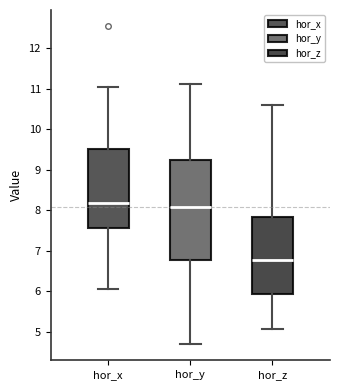

Which box is the tallest, from its lower edge to its upper edge?

hor_y